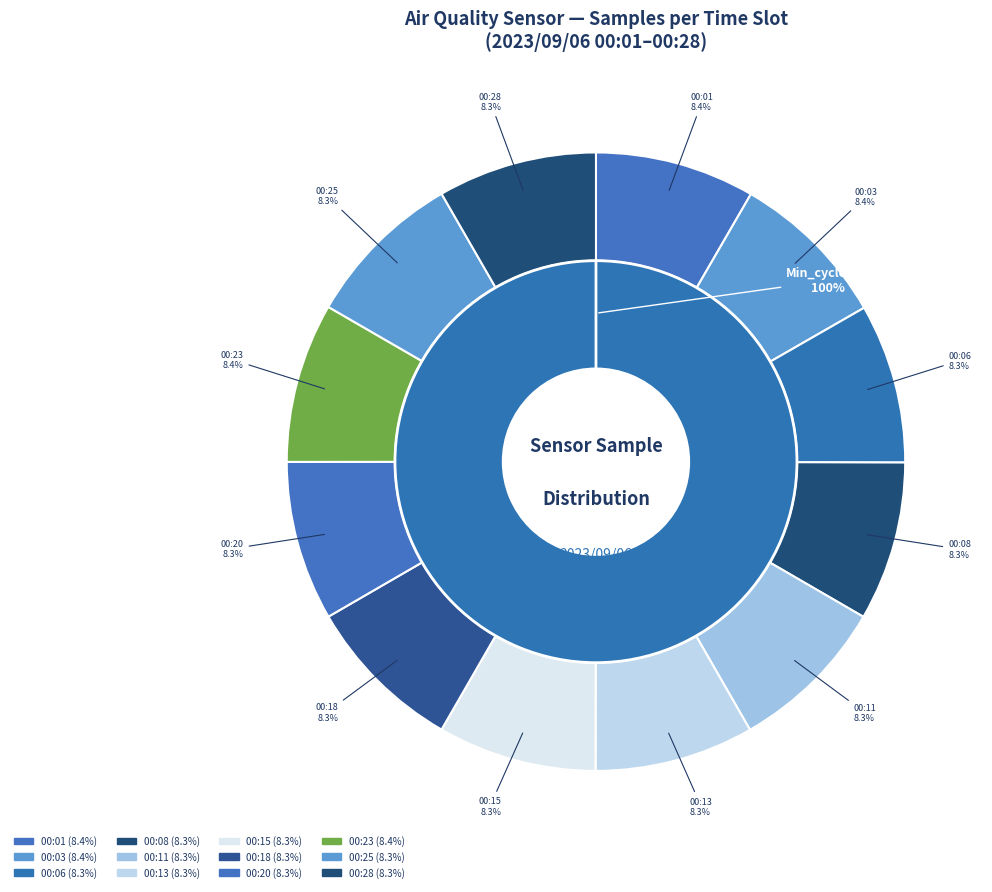

Does 00:03 represent more than half of the total?

No